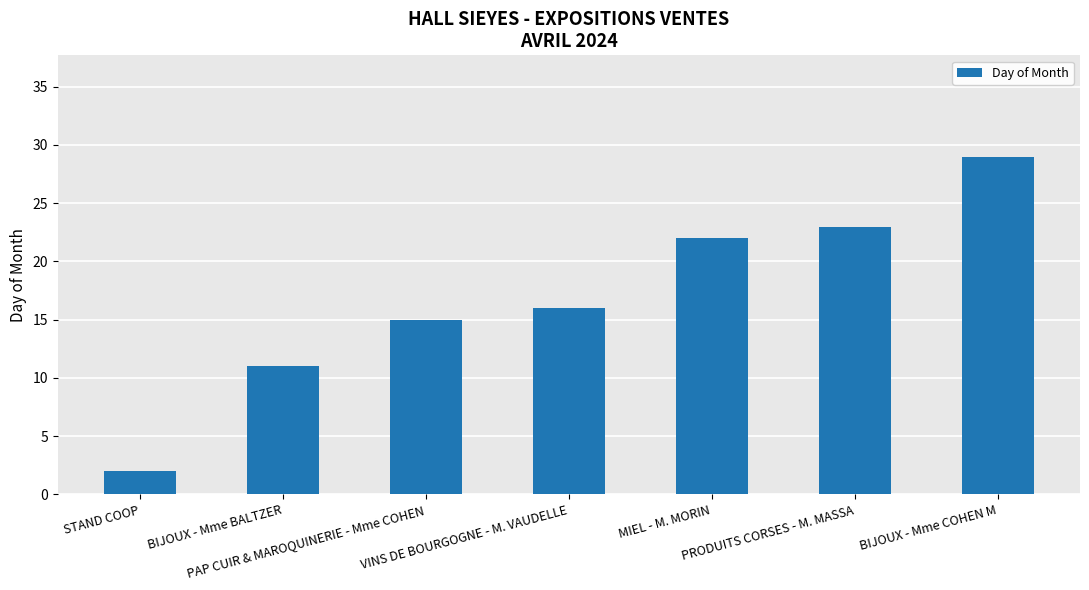

Does the chart contain any negative values?

No